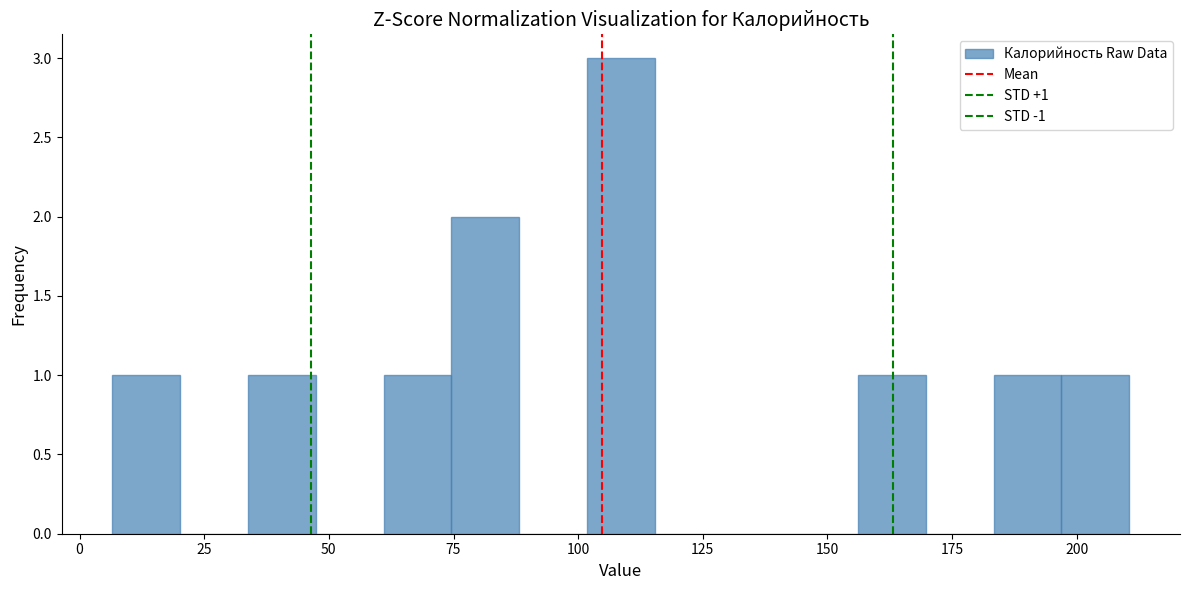

Around what value on the x-axis is the tallest bar? Give the approximate position of its centre, as read against the axis.

110